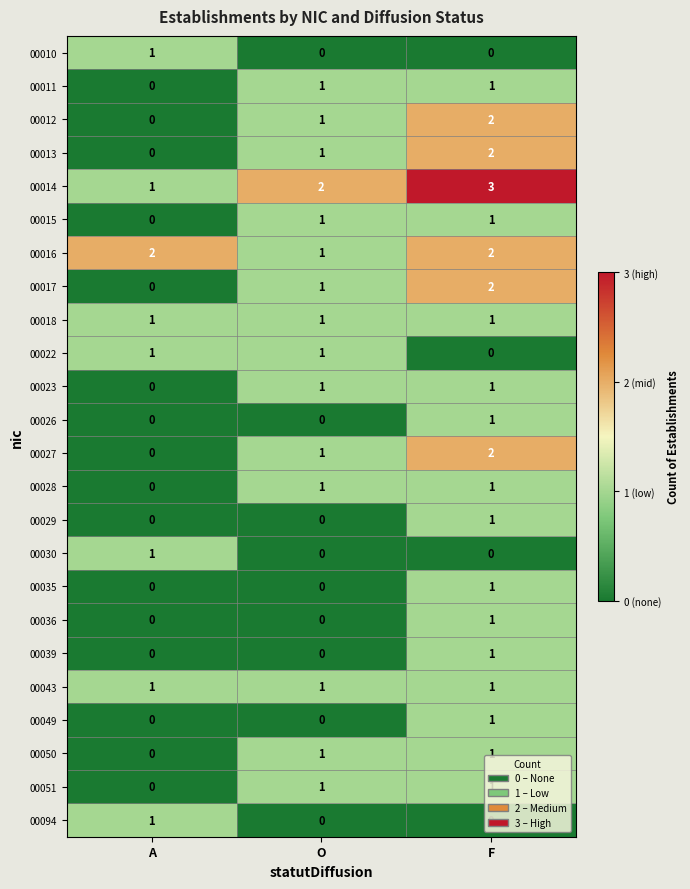

The value of 00010 at F is 0. True or false?

True